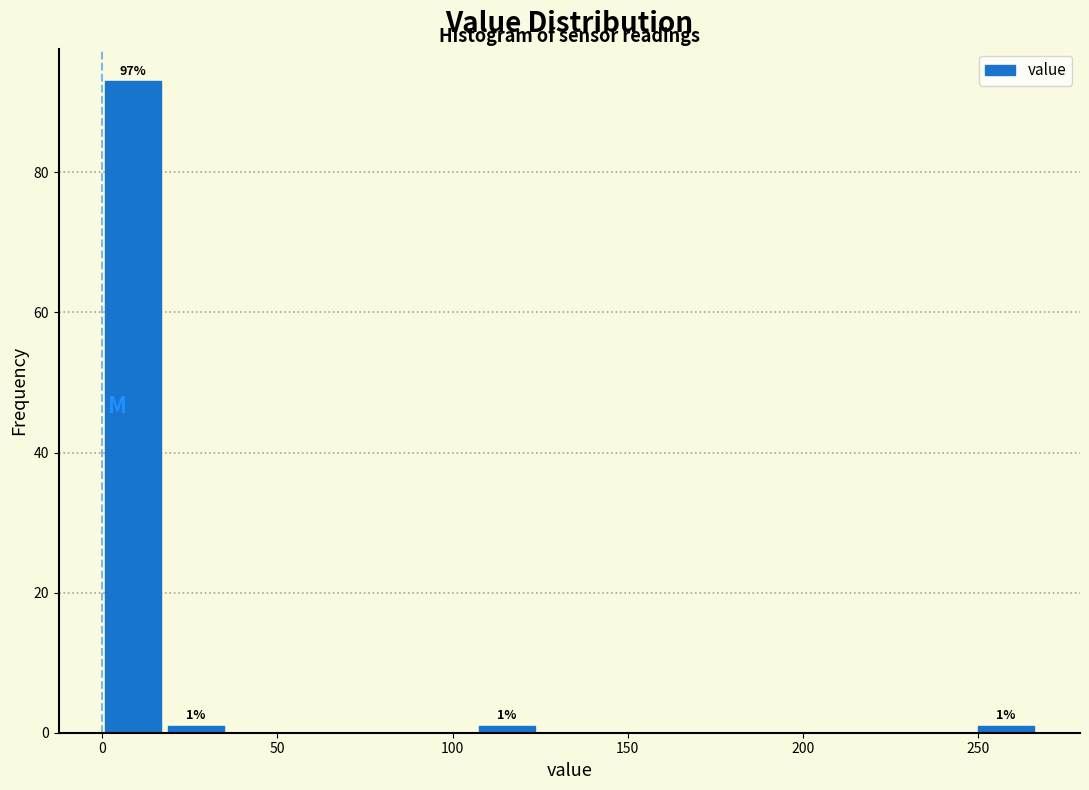

Around what value on the x-axis is the tallest bar? Give the approximate position of its centre, as read against the axis.

10